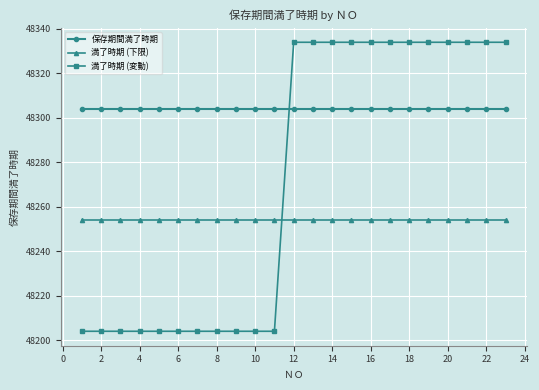

What is the difference between the second highest and minimum values in the 満了時期 (変動) series?

130